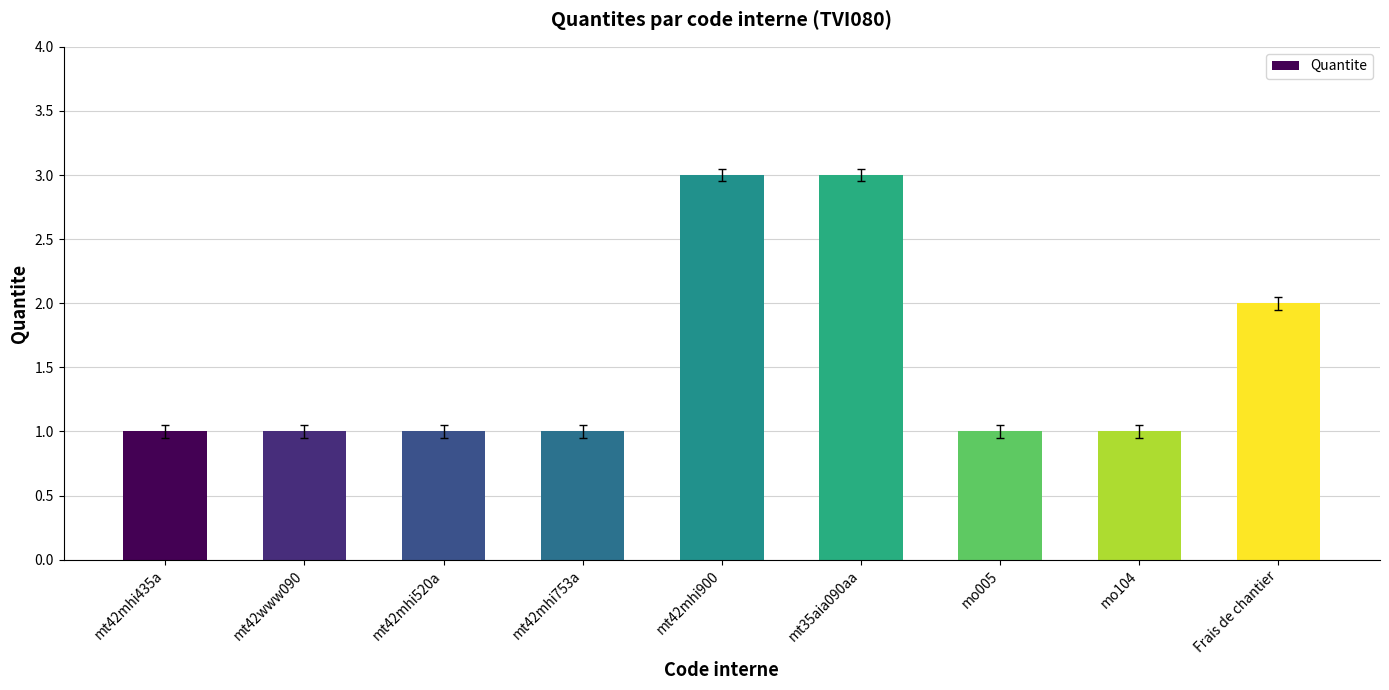

True or false: the data shows 1 at mt42mhi435a.

True